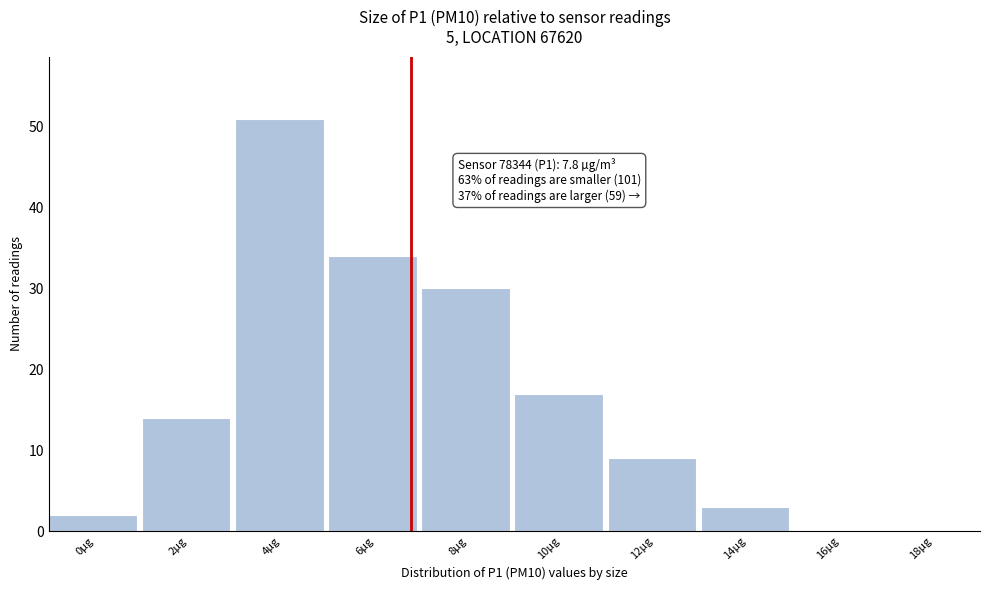

Where is the data nearest to the value 25?

8µg